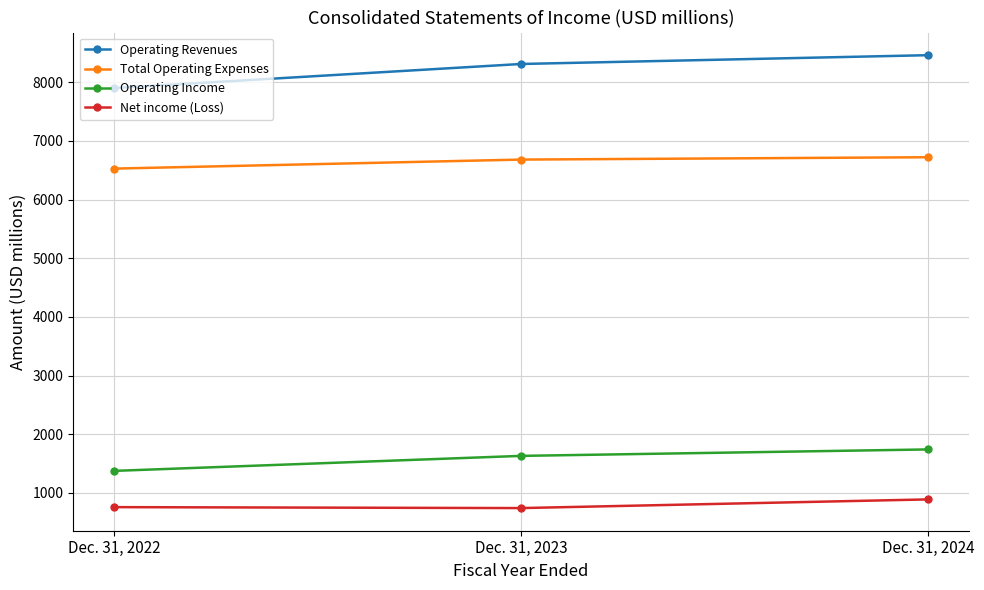

How many series are shown in this chart?

4